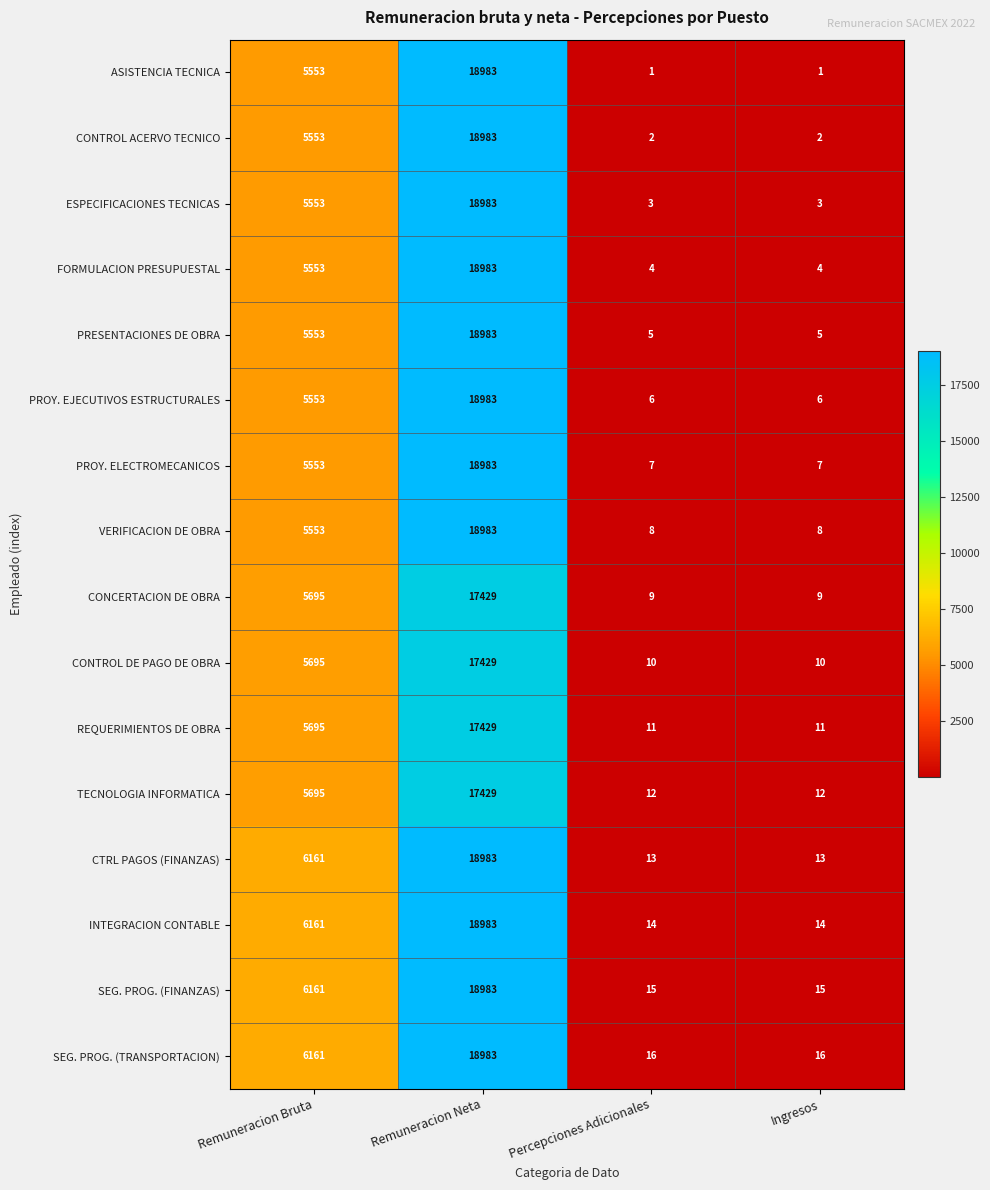

What is the difference between the CTRL PAGOS (FINANZAS) values at Remuneracion Bruta and Remuneracion Neta?

12822